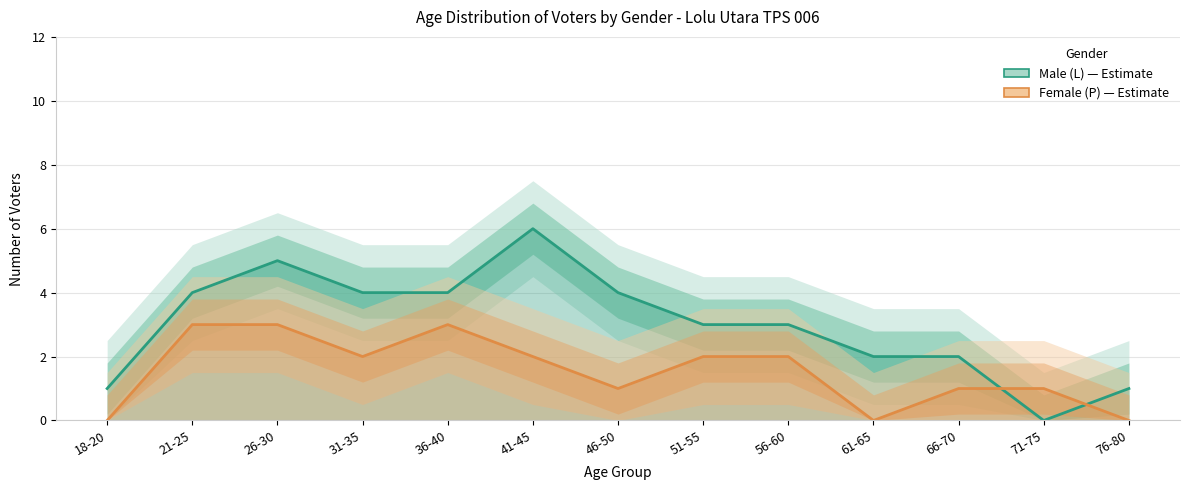

What is the difference between the Female (P) values at 66-70 and 31-35?

1